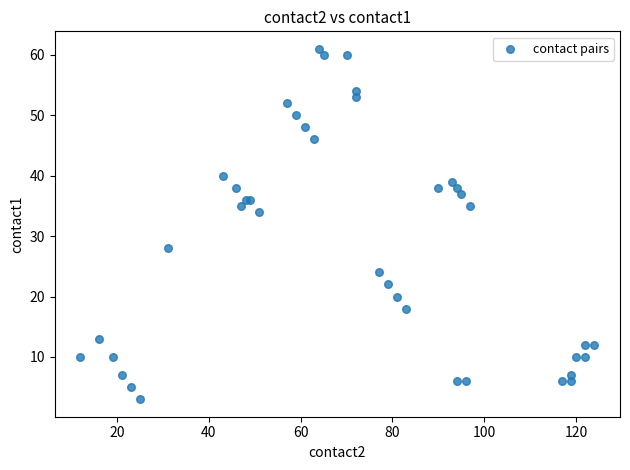

What Y value in the scatter plot is closest to 32?

34